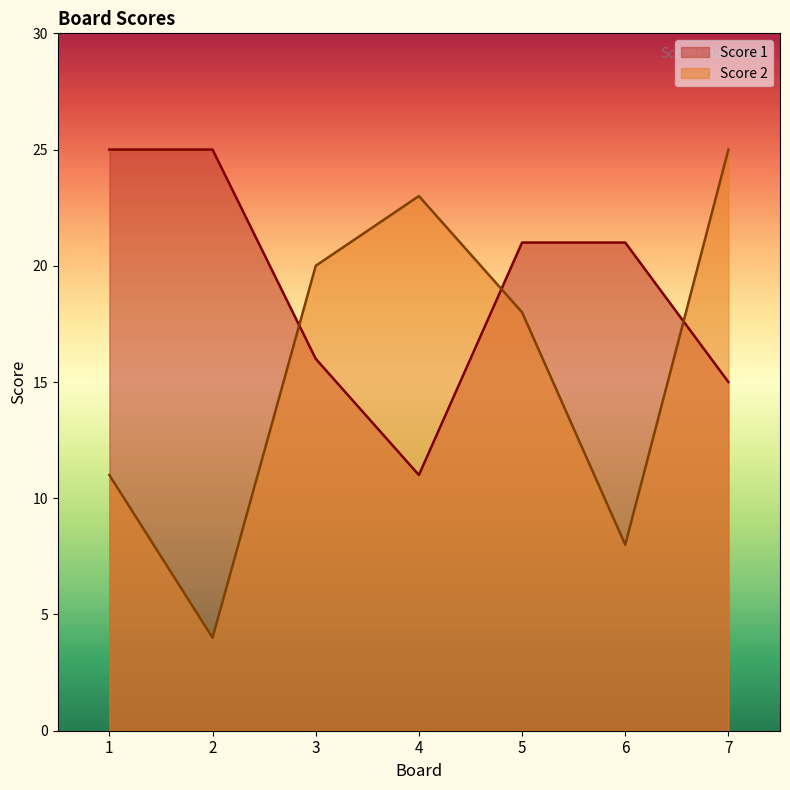

Which series changed the most between 2 and 5?

Score 2